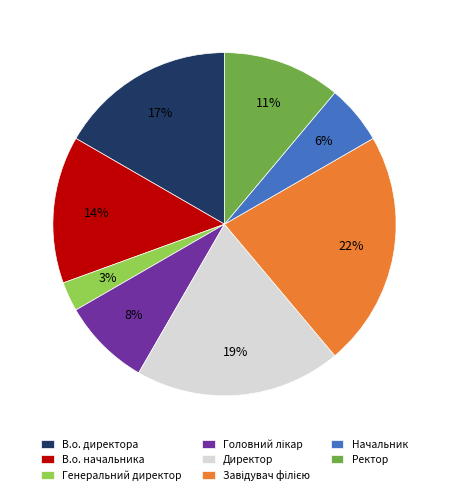

How many slices are in this pie chart?

8